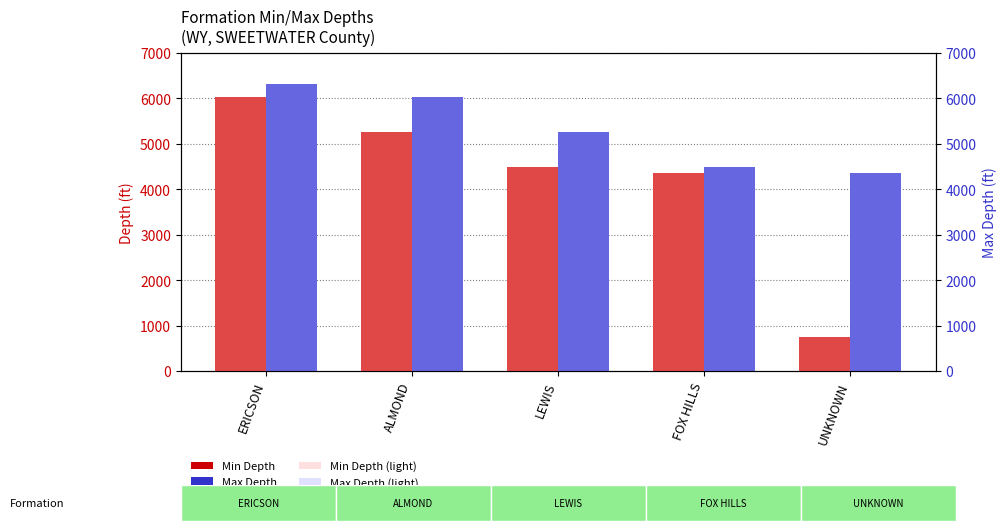

Is it true that Min Depth (light) equals 3048 at FOX HILLS?

False